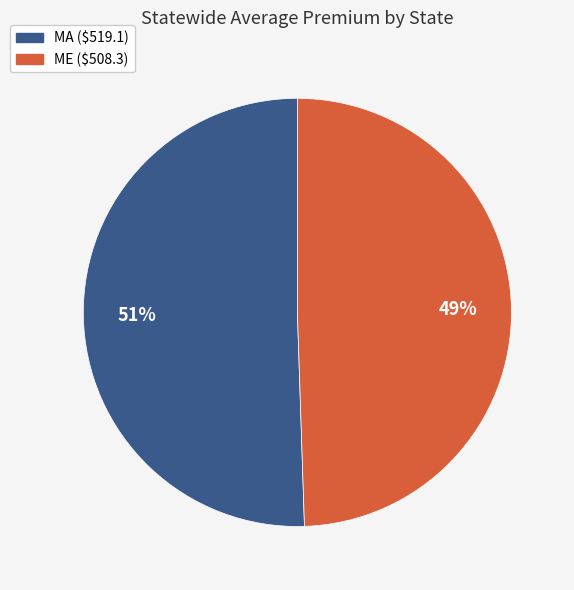

True or false: MA accounts for 60% of the total.

False